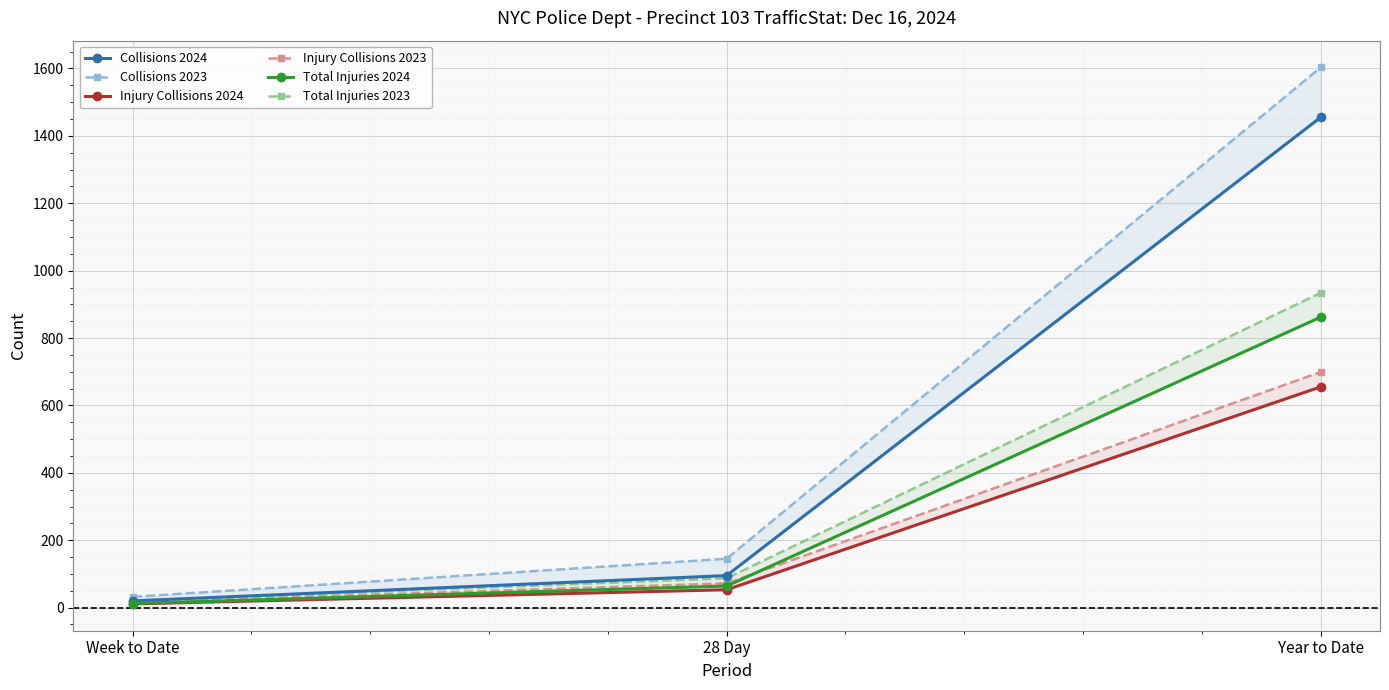

What is the label of the 3rd point from the left?

Year to Date